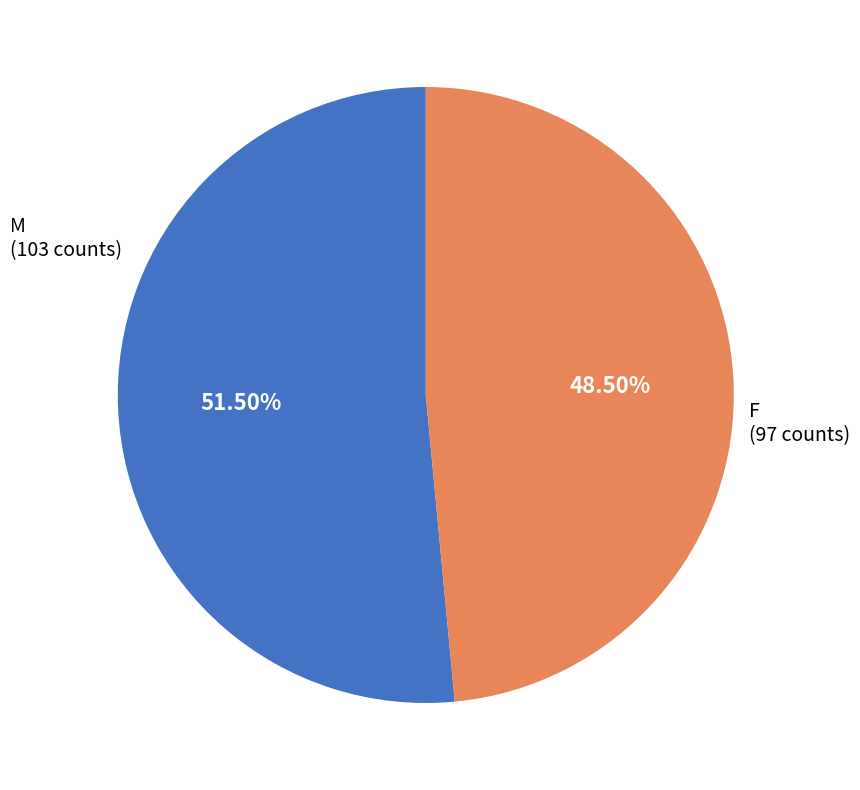

To the nearest percent, what is the difference between the largest and smallest slice percentages?

3%